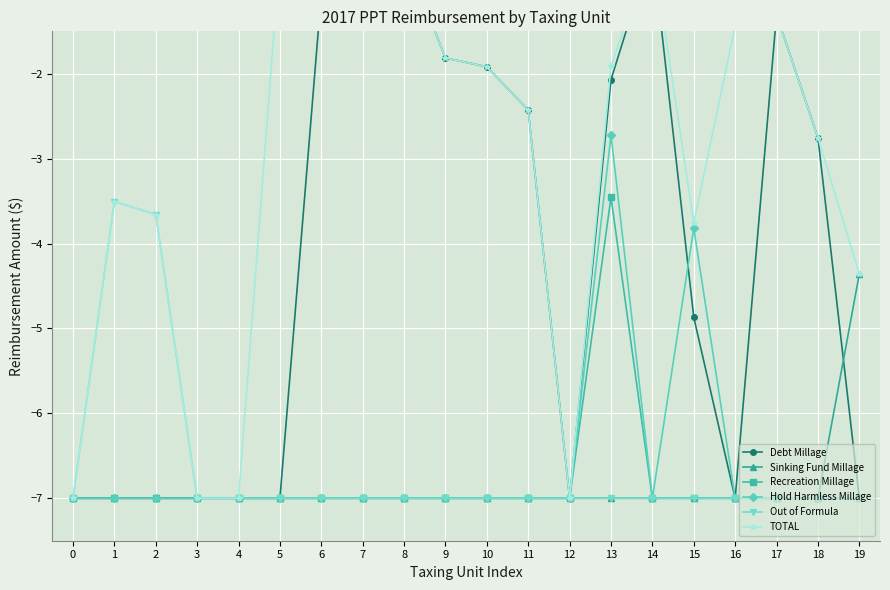

What is the highest value of the Out of Formula series?

-3.5